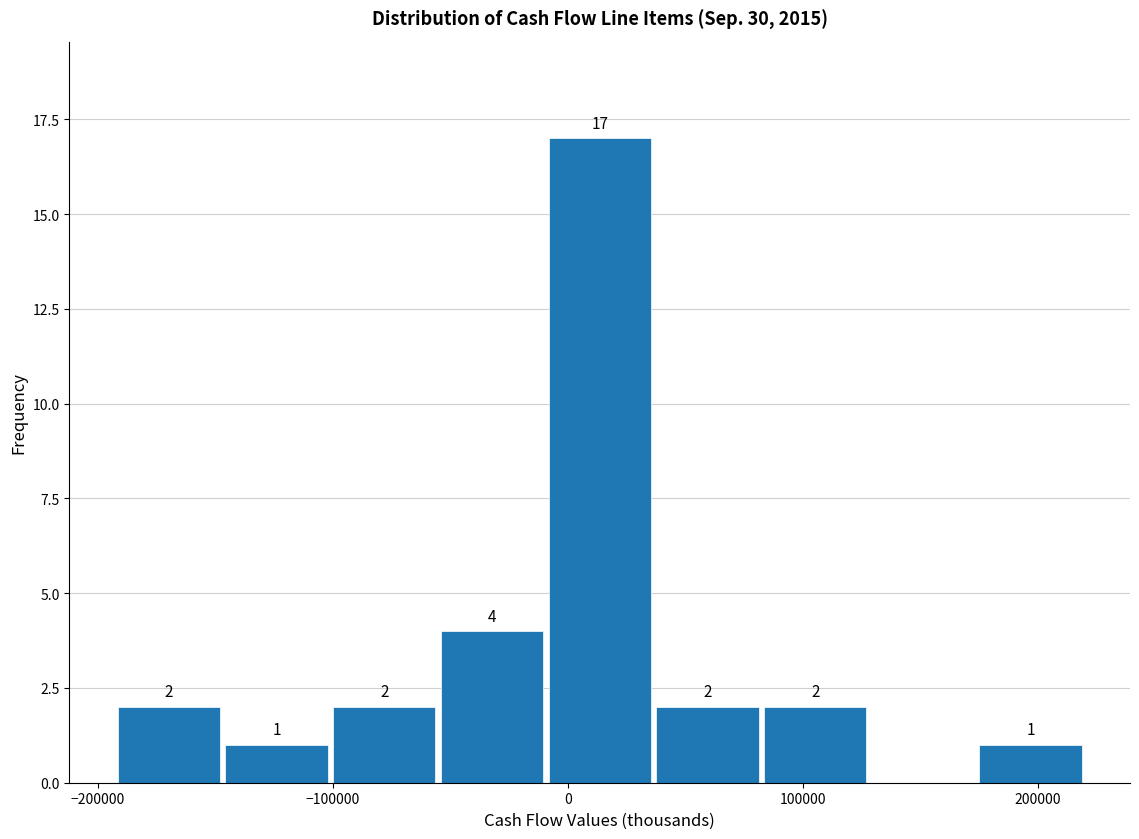

Over which range of the x-axis is the bar tallest?

-10000 to 40000